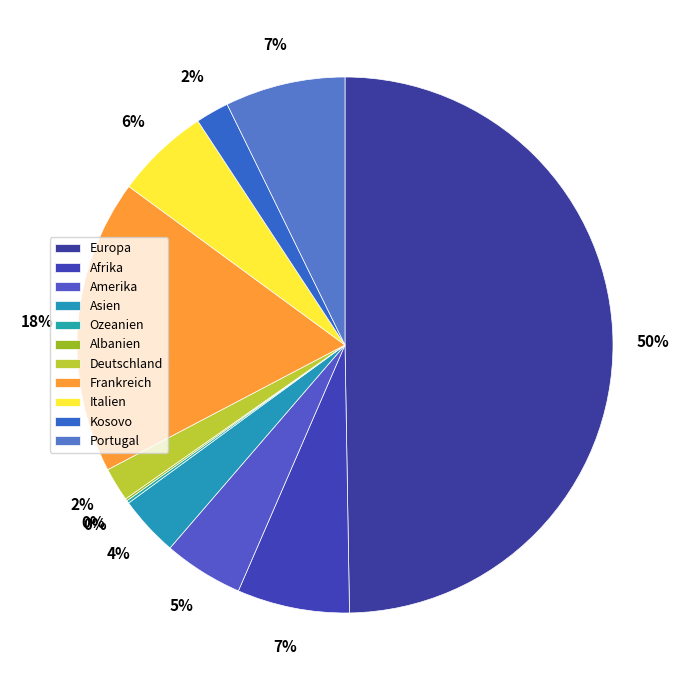

Is the sum of Ozeanien and Albanien greater than half?

No